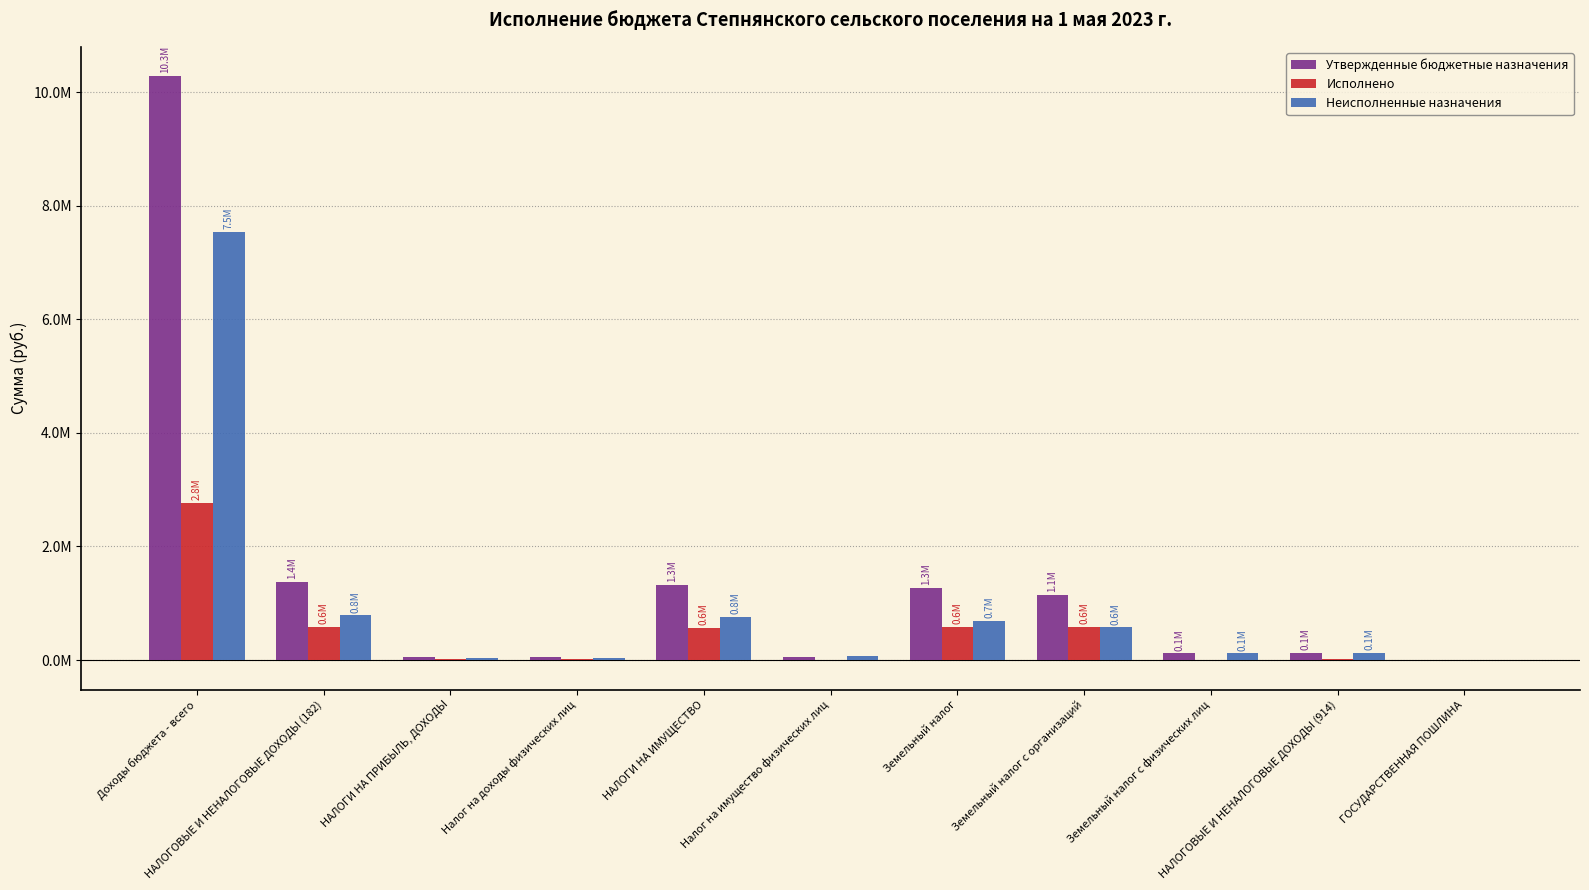

Is it true that Исполнено equals 831952.8 at НАЛОГОВЫЕ И НЕНАЛОГОВЫЕ ДОХОДЫ (182)?

False